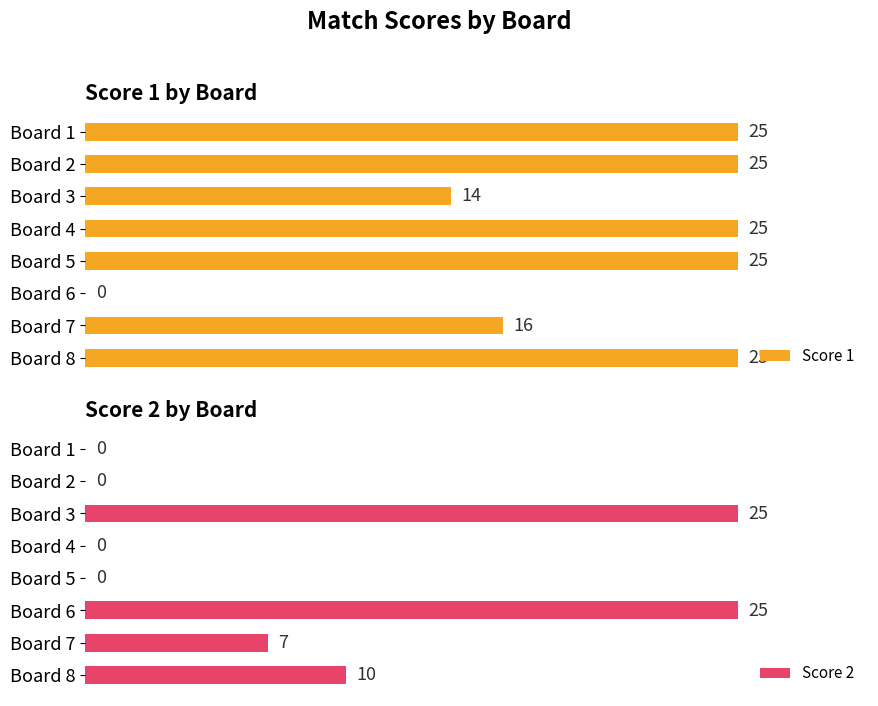

At which label is Score 1 closest to 12?

Board 3